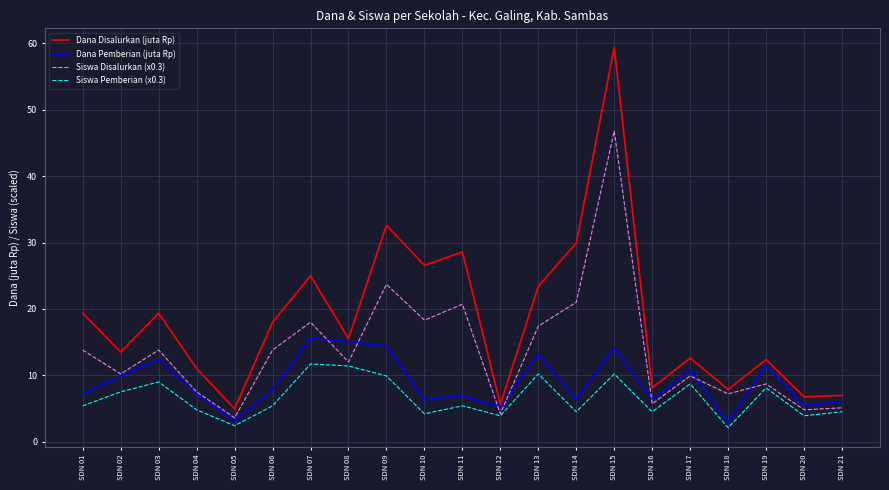

Which category has the highest value across all series?

SDN 15